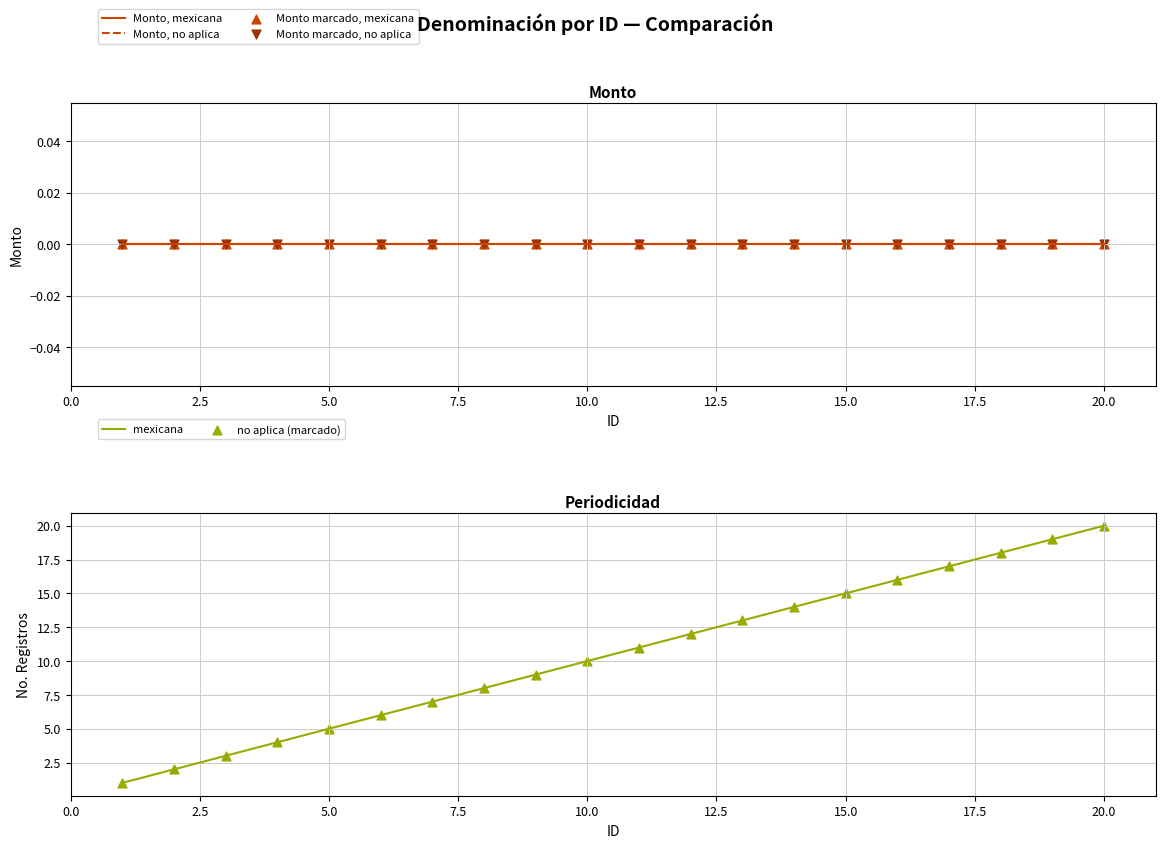

What is the total value across all series at 12.5?

12